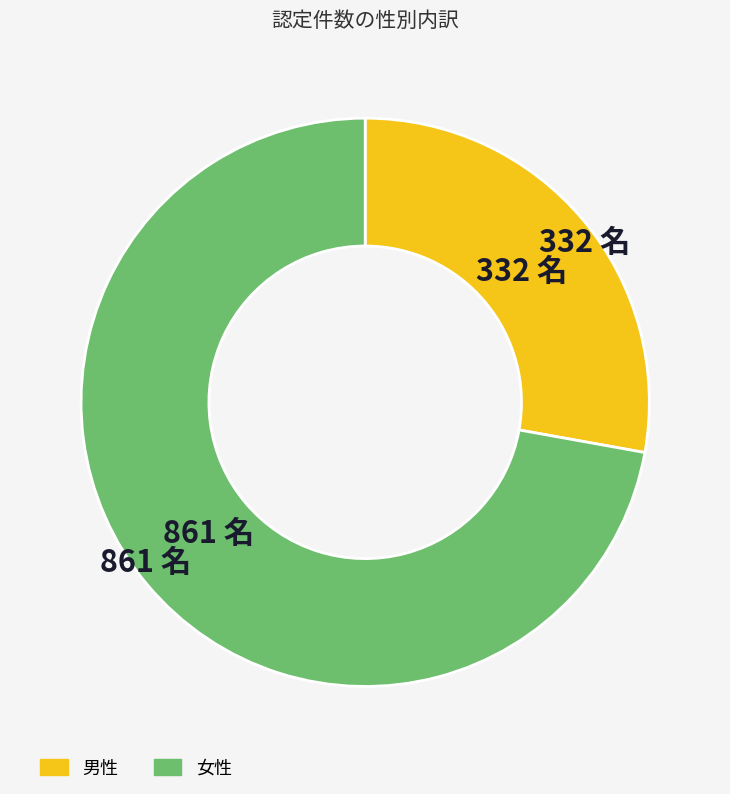

Do 男性 and 女性 together represent more than half of the pie?

Yes